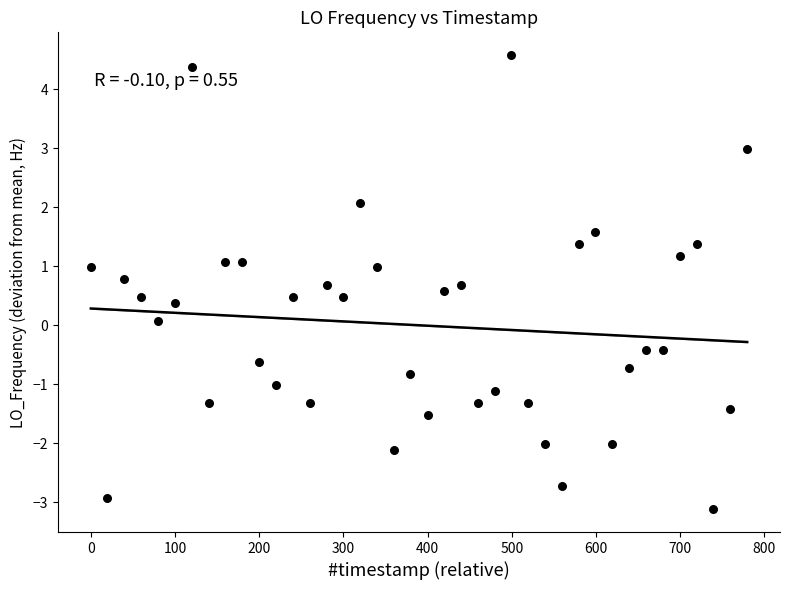

What is the range of Y values (max minus min)?

7.7